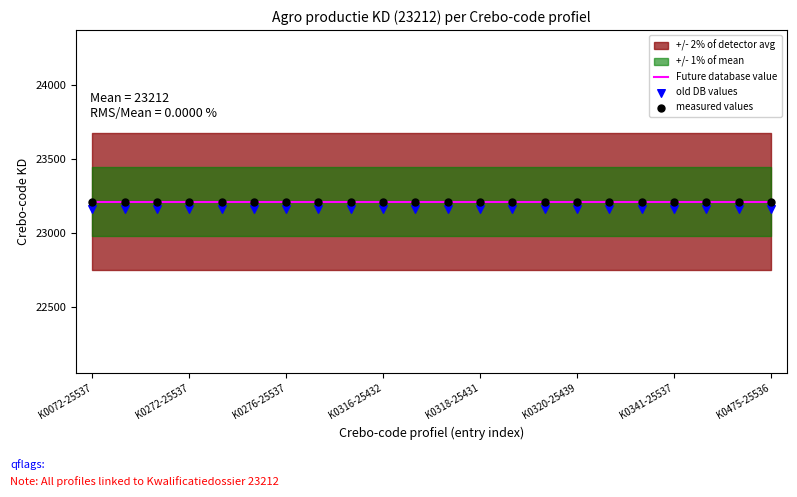

At how many categories does at least one series exceed 23171?

22